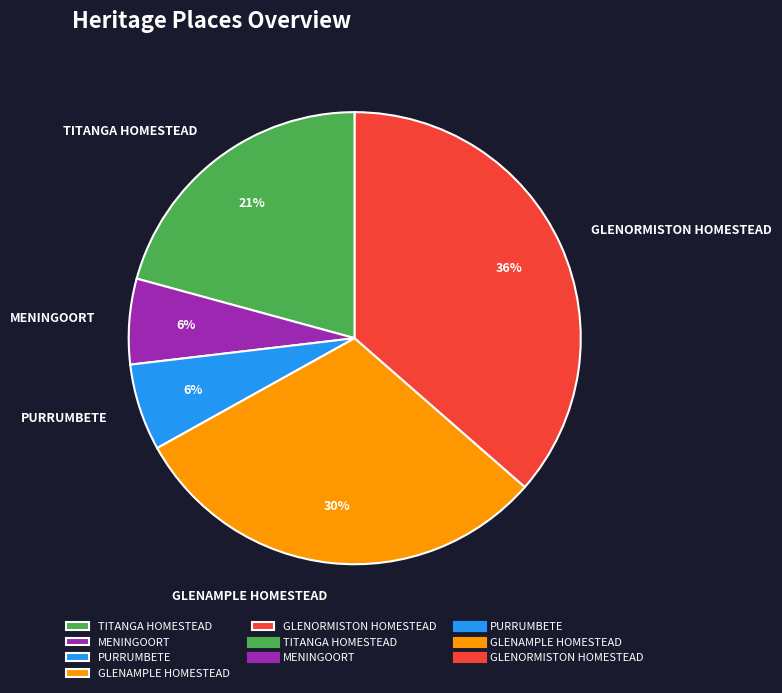

To the nearest percent, what percentage of the pie is GLENAMPLE HOMESTEAD?

30%